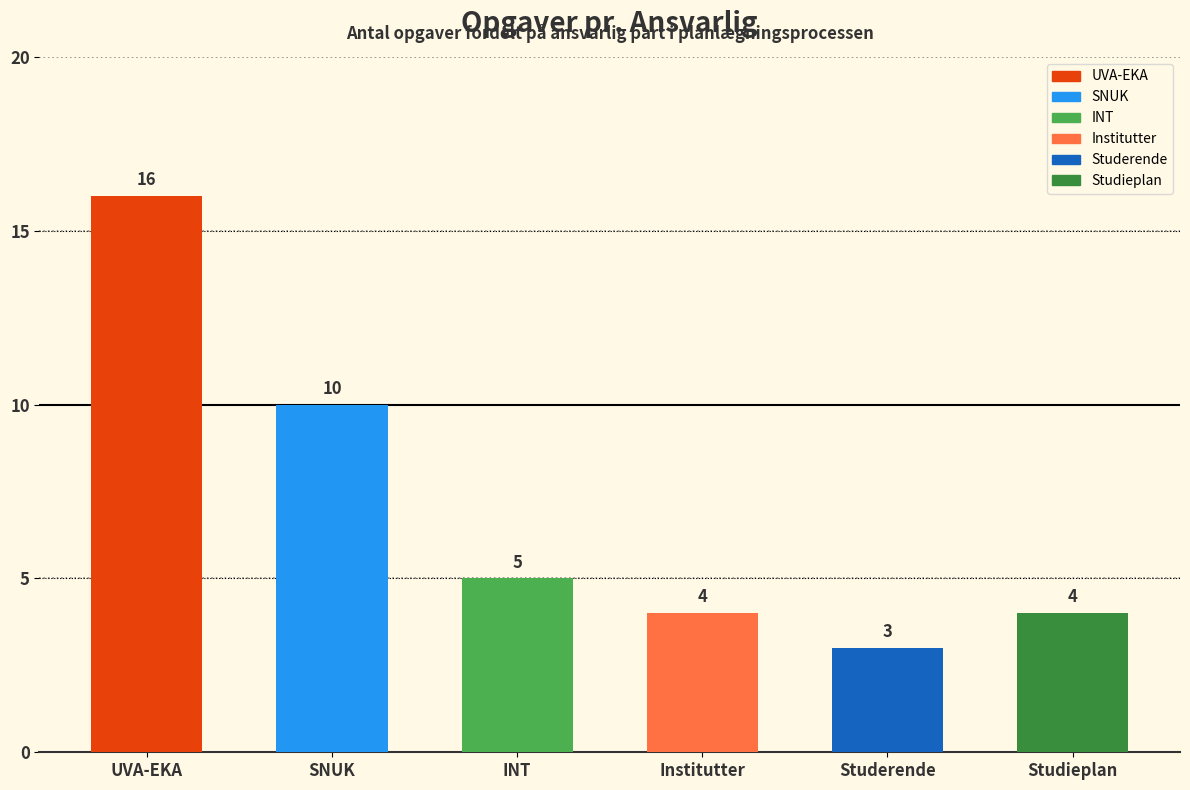

What is the label of the 1st bar from the right?

Studieplan